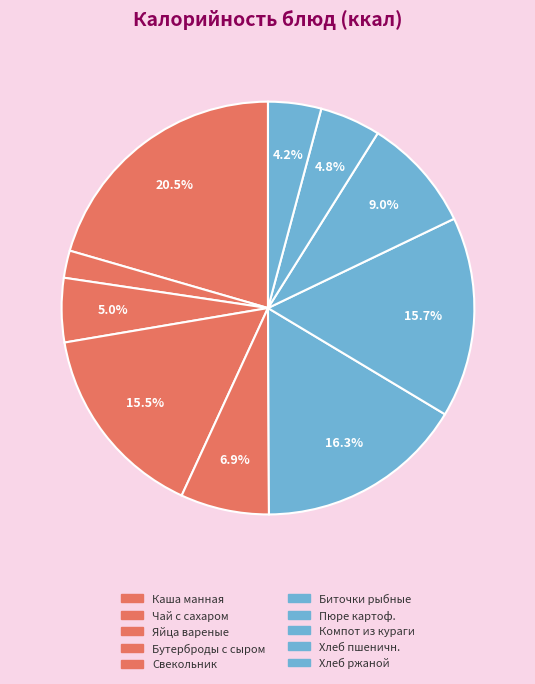

To the nearest percent, what percentage of the pie is Компот из кураги?

9%